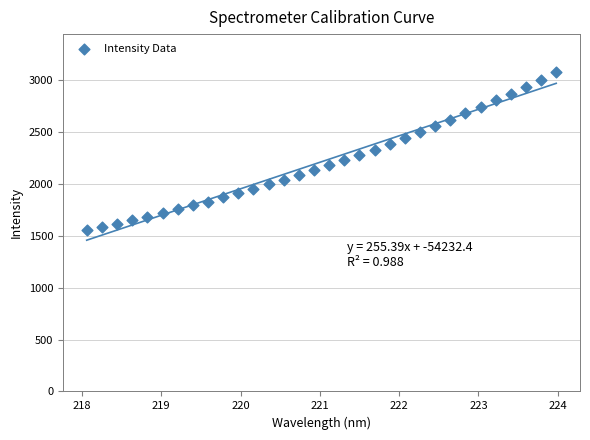

What is the range of Y values (max minus min)?

1518.0